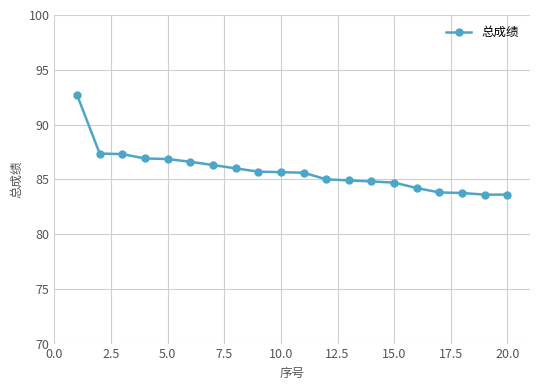

What is the value of the 8th point from the left?

86.0